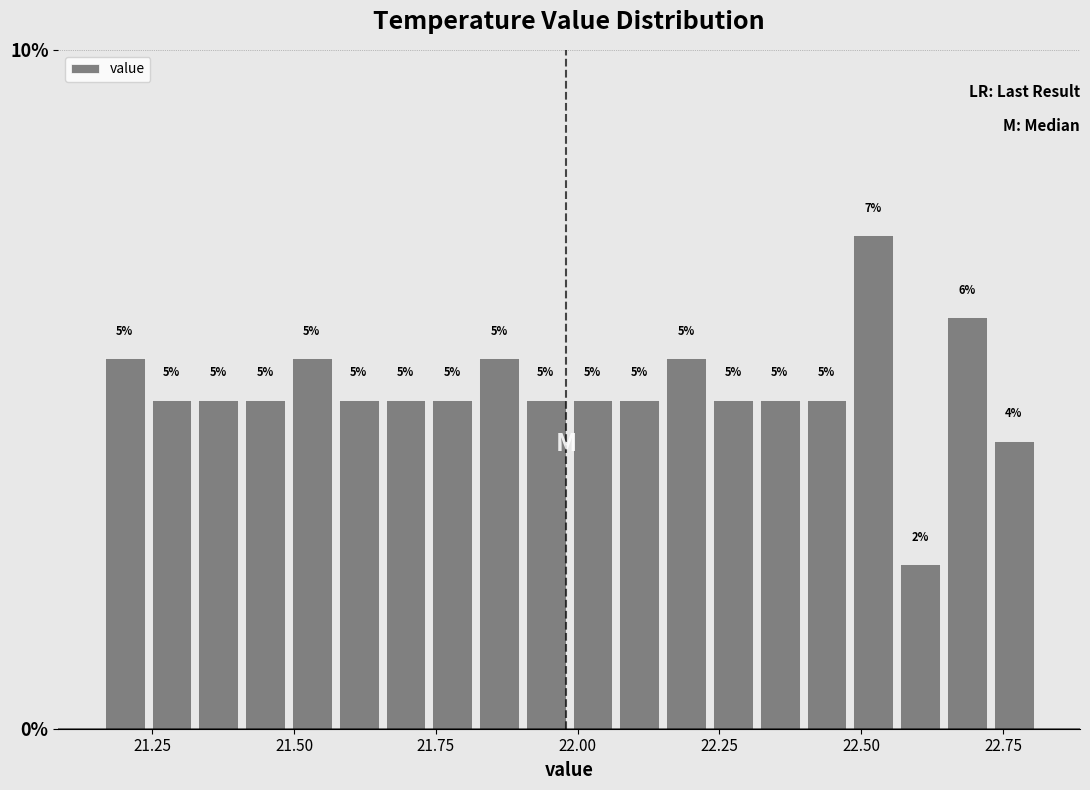

Read against the x-axis, roughly where is the centre of the tallest bar?

22.50